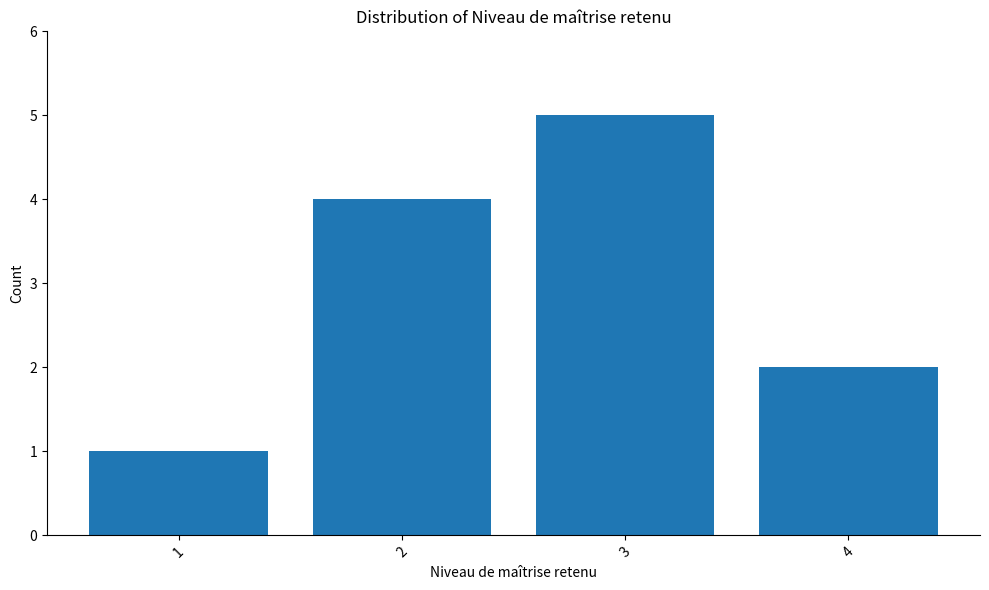

Is it true that the value at 2 is 4?

True